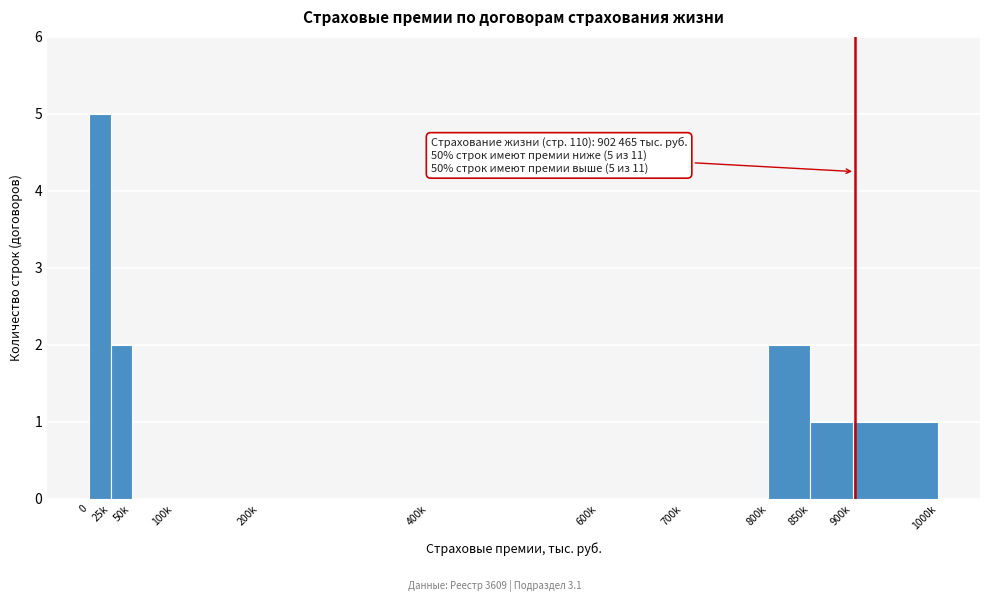

Reading left to right, list all the values displayed in this chart.

0=5	25k=2	50k=0	100k=0	200k=0	400k=0	600k=0	700k=0	800k=2	850k=1	900k=1